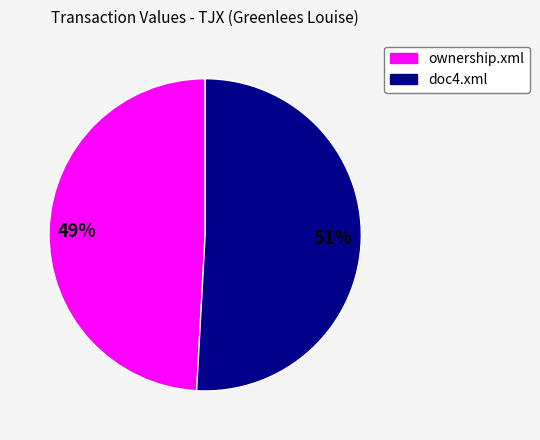

How many segments does this pie chart have?

2